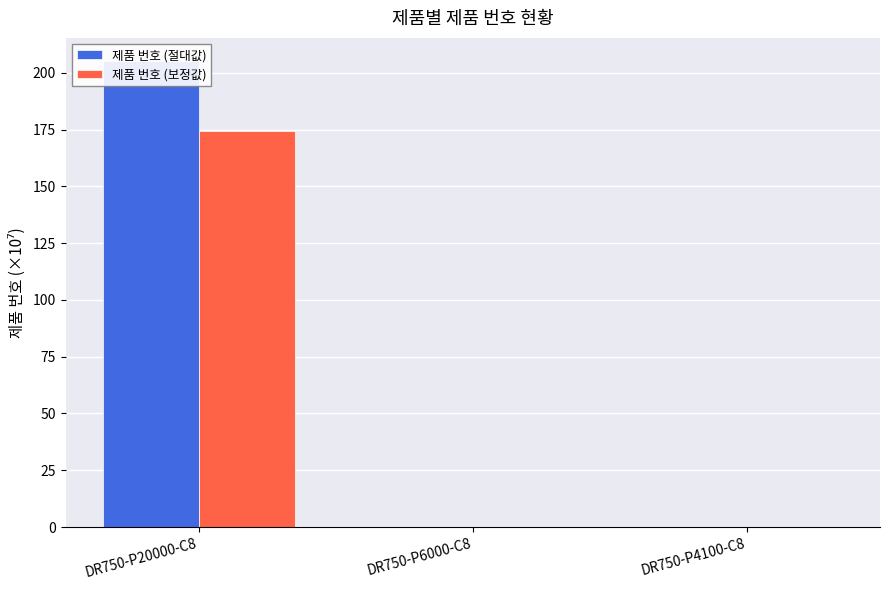

Reading left to right, what are all the values shown in this chart?

제품 번호 (절대값): 205.1	0.1	0.1
제품 번호 (보정값): 174.4	0.1	0.1